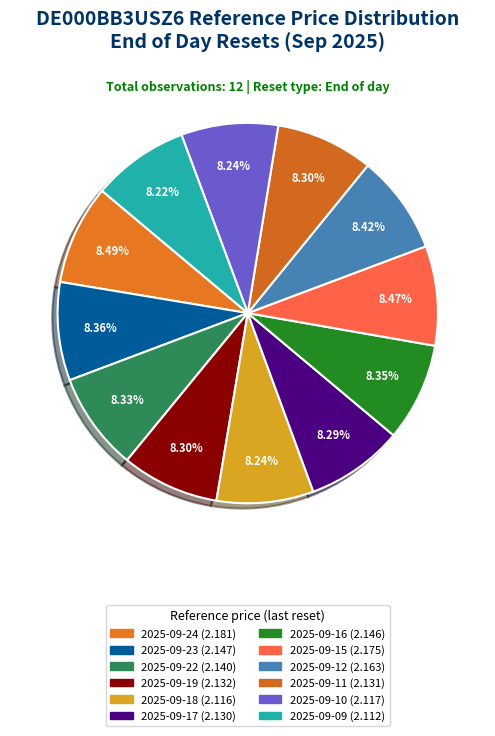

Count the number of slices in the pie.

12